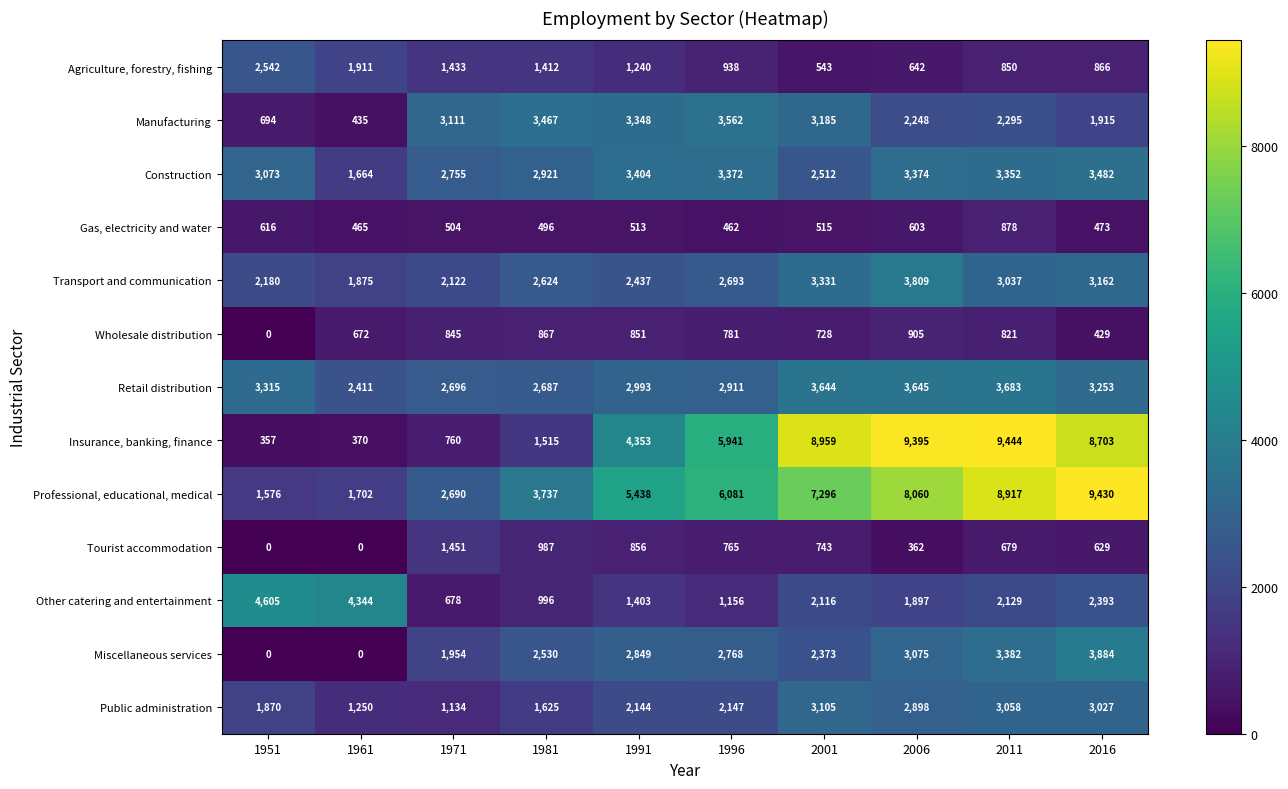

How many values in the Tourist accommodation series are below 743?

5